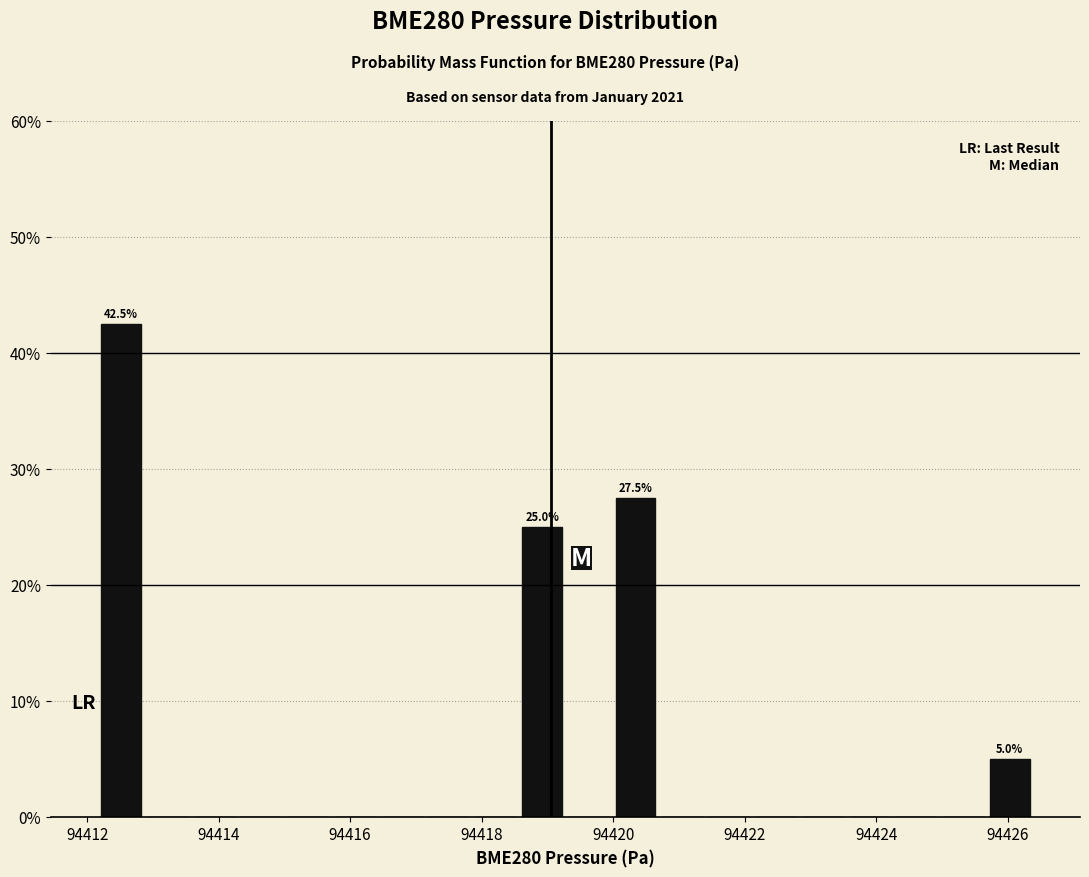

Around what value on the x-axis is the tallest bar? Give the approximate position of its centre, as read against the axis.

94412.6